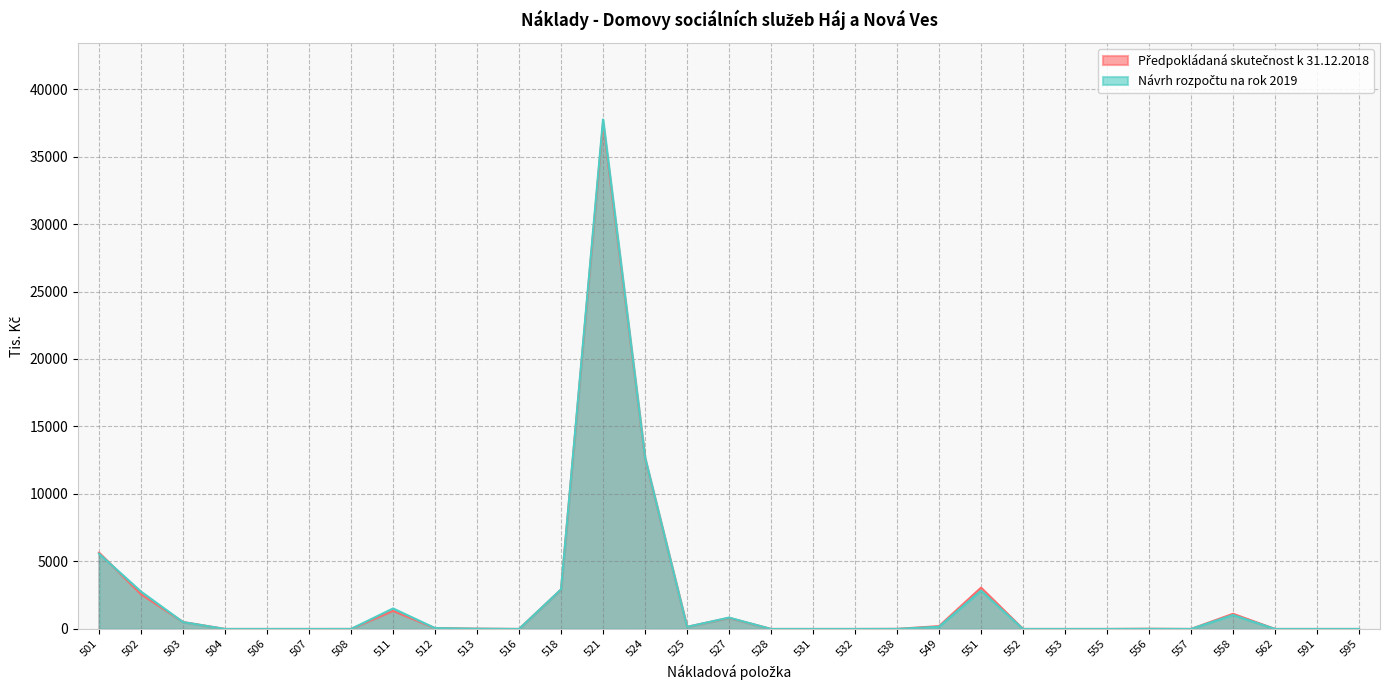

Count the number of categories in the chart.

31